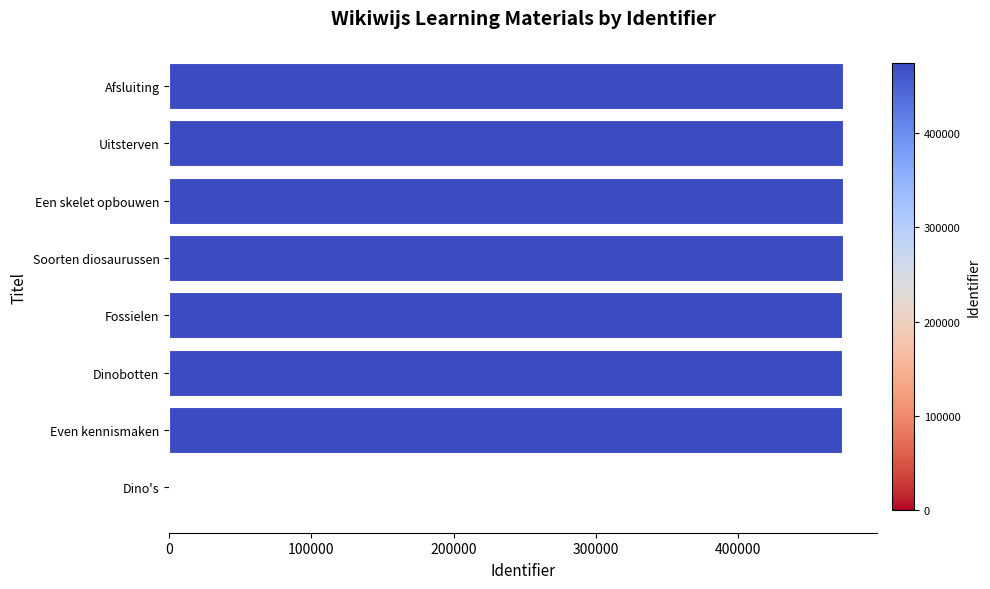

What is the change in value from Dino's to Uitsterven?

+473811